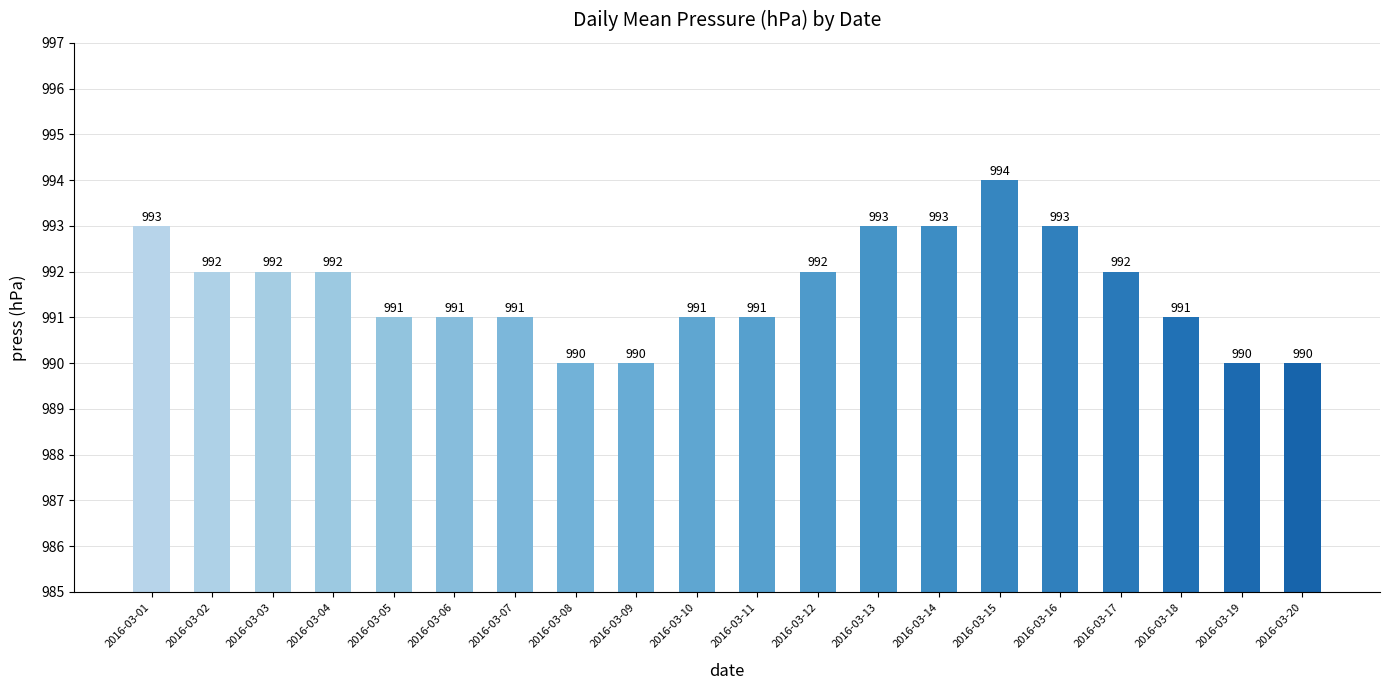

Count the number of data series in this chart.

1